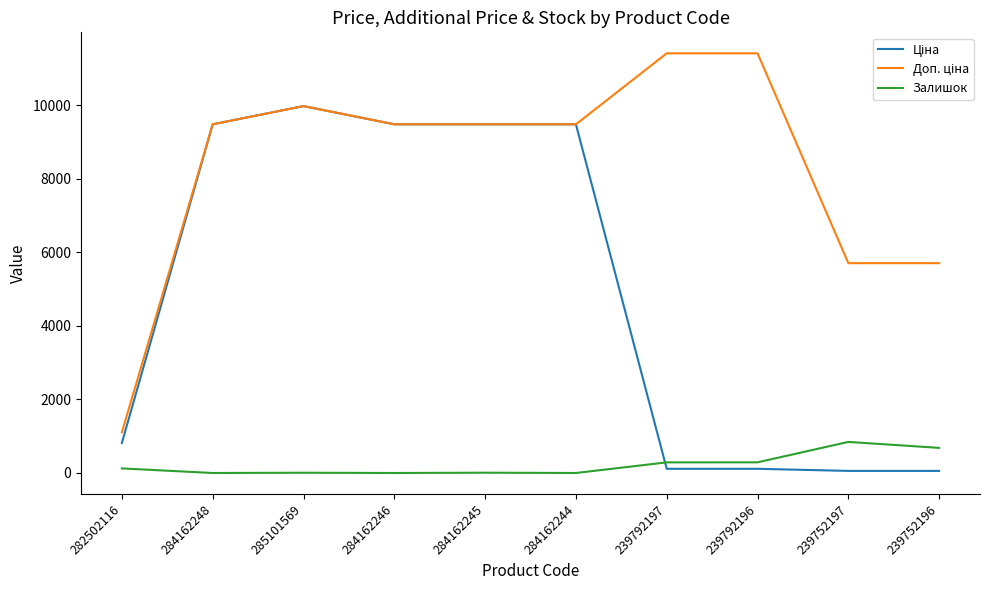

True or false: Залишок has a value of 125.0 at 282502116.

True